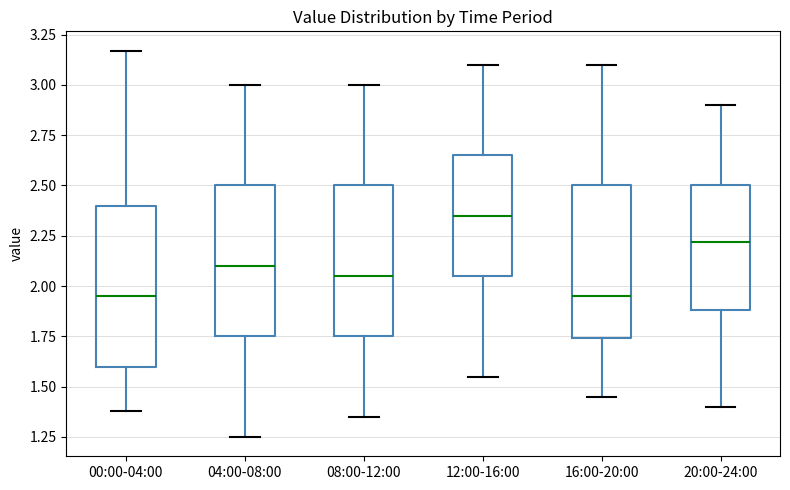

Which box's median line is the highest?

12:00-16:00